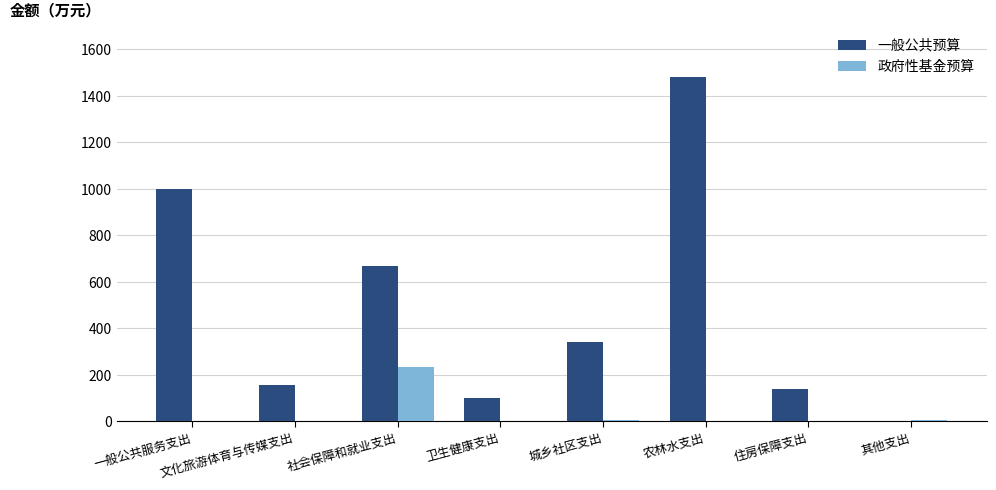

Is it true that 政府性基金预算 equals -122.0 at 卫生健康支出?

False